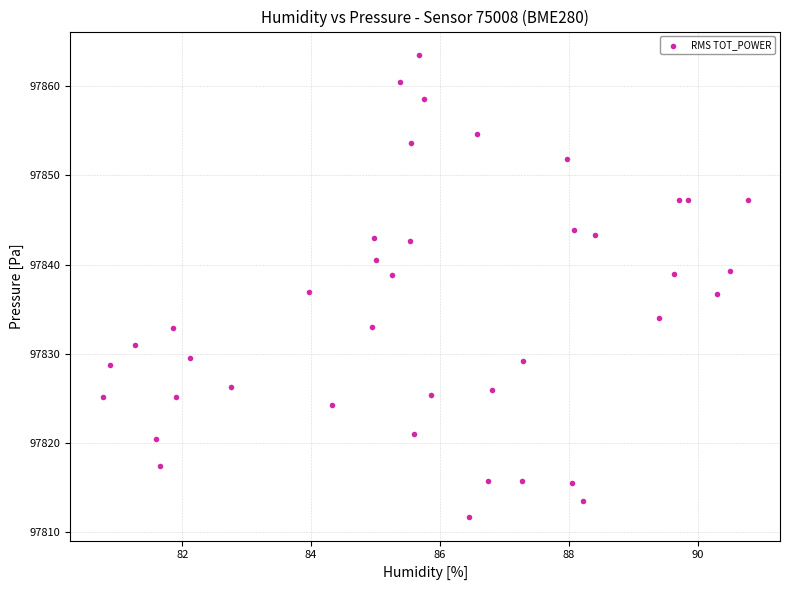

What is the range of Y values (max minus min)?

51.9